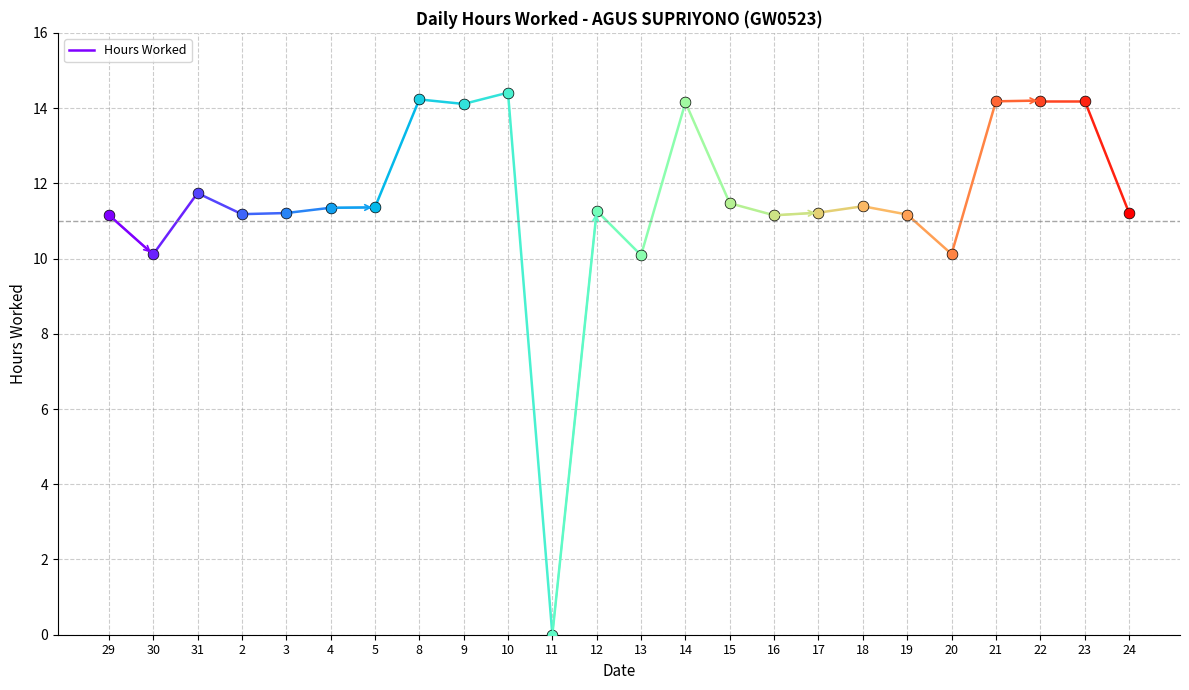

What is the change in value from 29 to 30?

-1.1